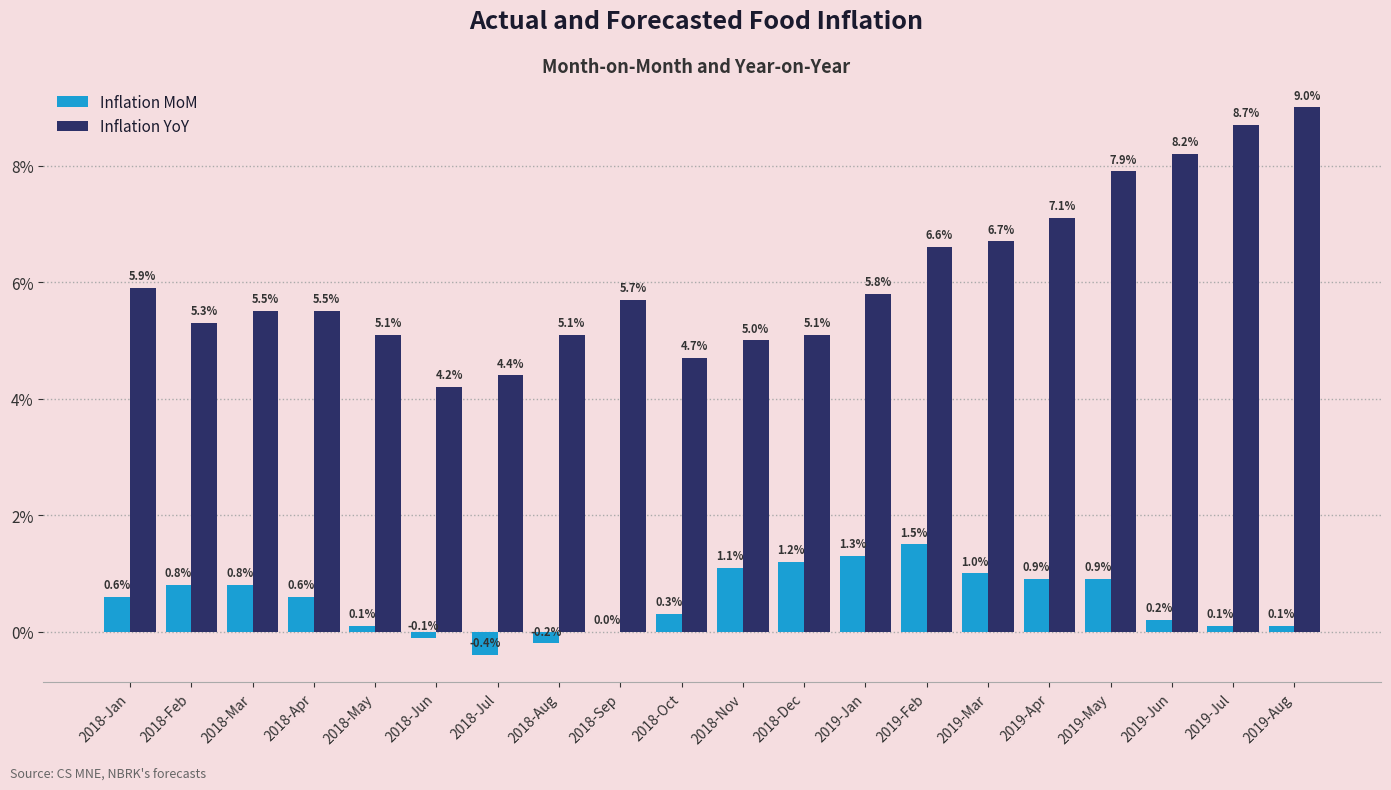

What is the label of the 4th bar from the left?

2018-Apr